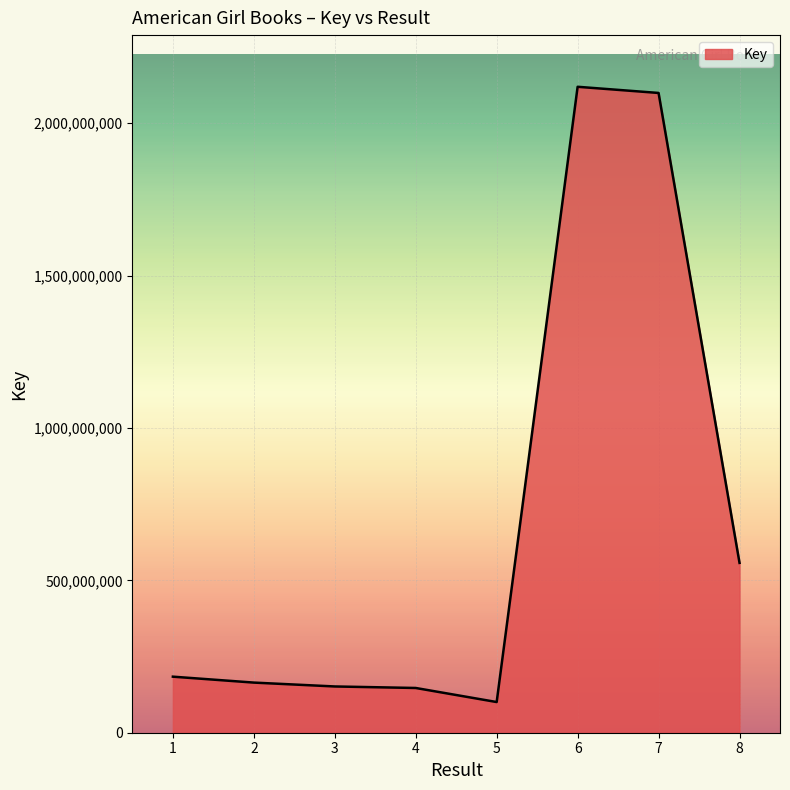

Is it true that the value at 8 is 301667244?

False